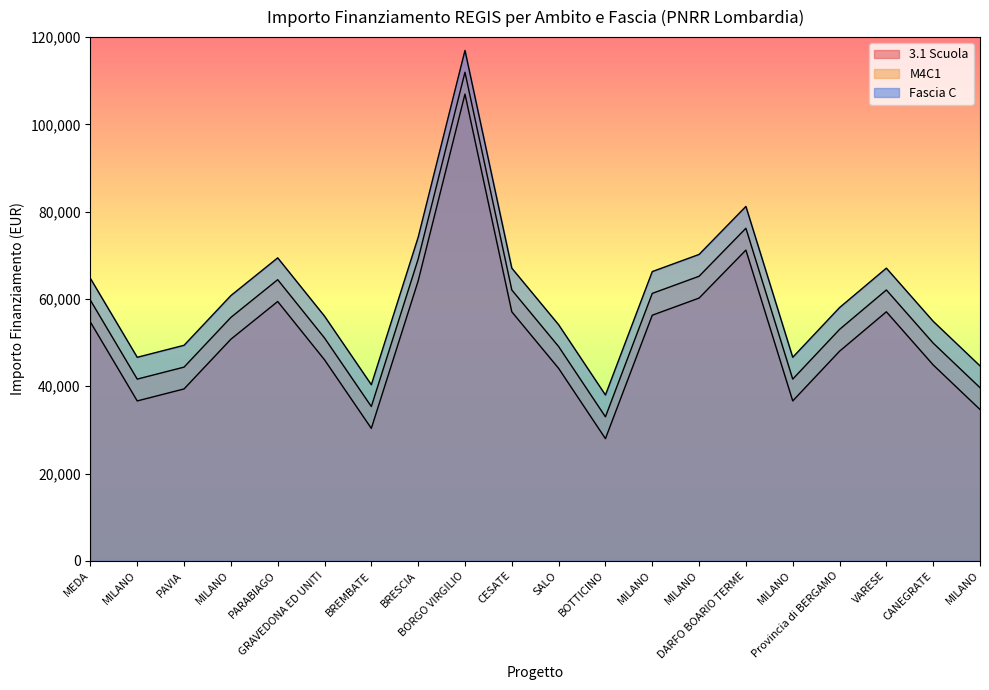

Which series has the widest spread of values?

3.1 Scuola